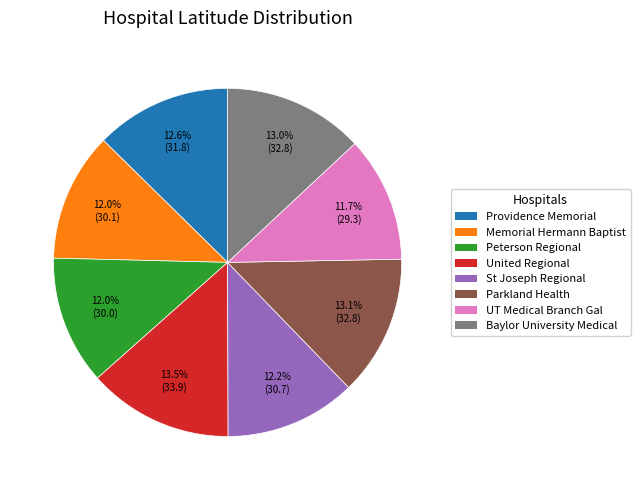

Is there a majority slice in this chart?

No